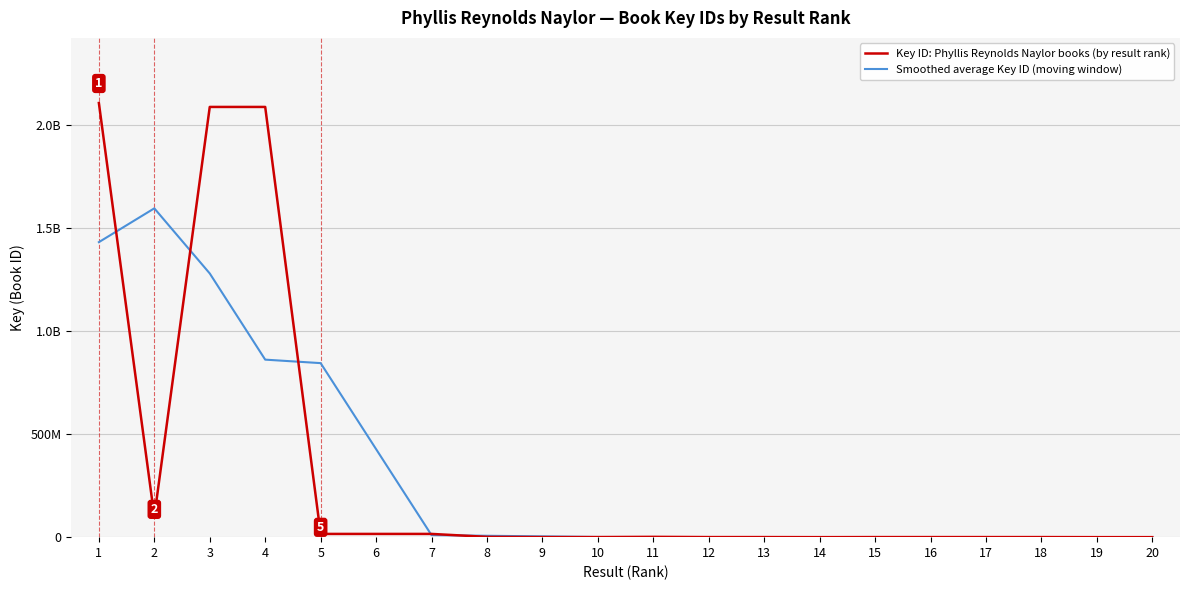

What are all the series names shown in the legend?

Key ID: Phyllis Reynolds Naylor books (by result rank), Smoothed average Key ID (moving window)